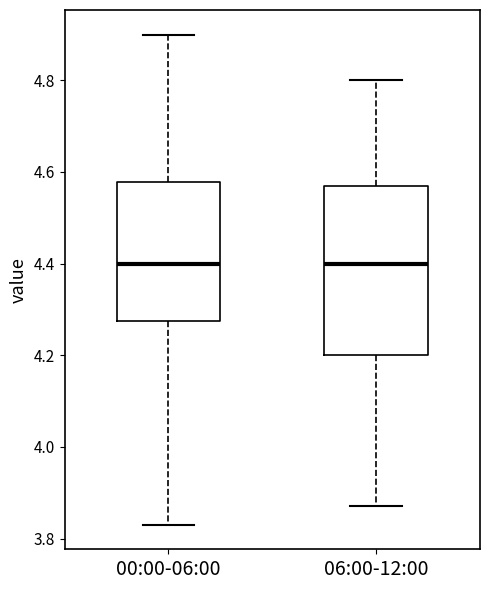

Reading left to right, read every box against the y-axis: the position of its median line, the range the box covers, and the ends of its whiskers. The values are not printed on the chart, so give them approximately, as read against the axis.

00:00-06:00: median 4.40, box 4.28 to 4.58, whiskers 3.84 to 4.90
06:00-12:00: median 4.40, box 4.20 to 4.58, whiskers 3.88 to 4.80